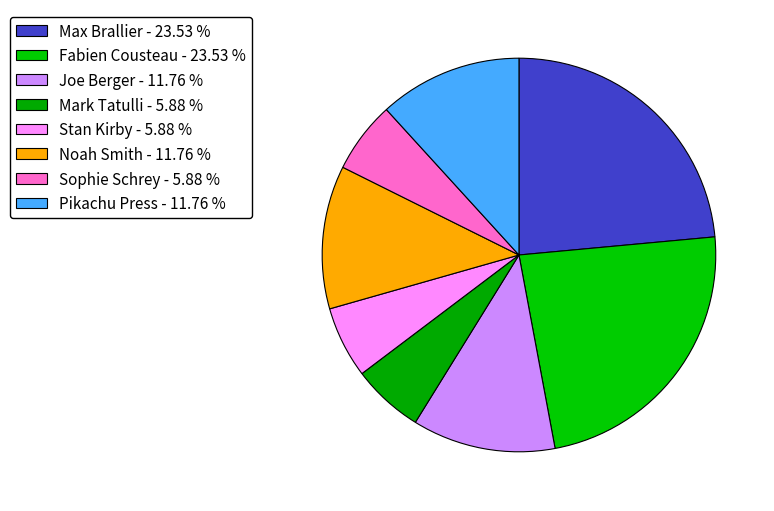

To the nearest percent, what percentage of the pie is Stan Kirby?

6%